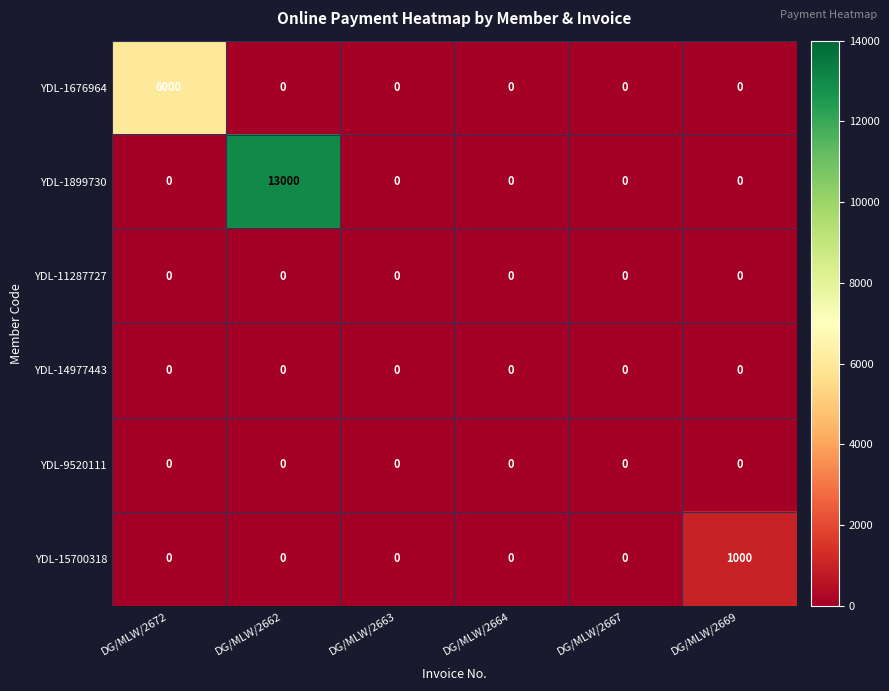

True or false: YDL-15700318 has a value of 567 at DG/MLW/2664.

False